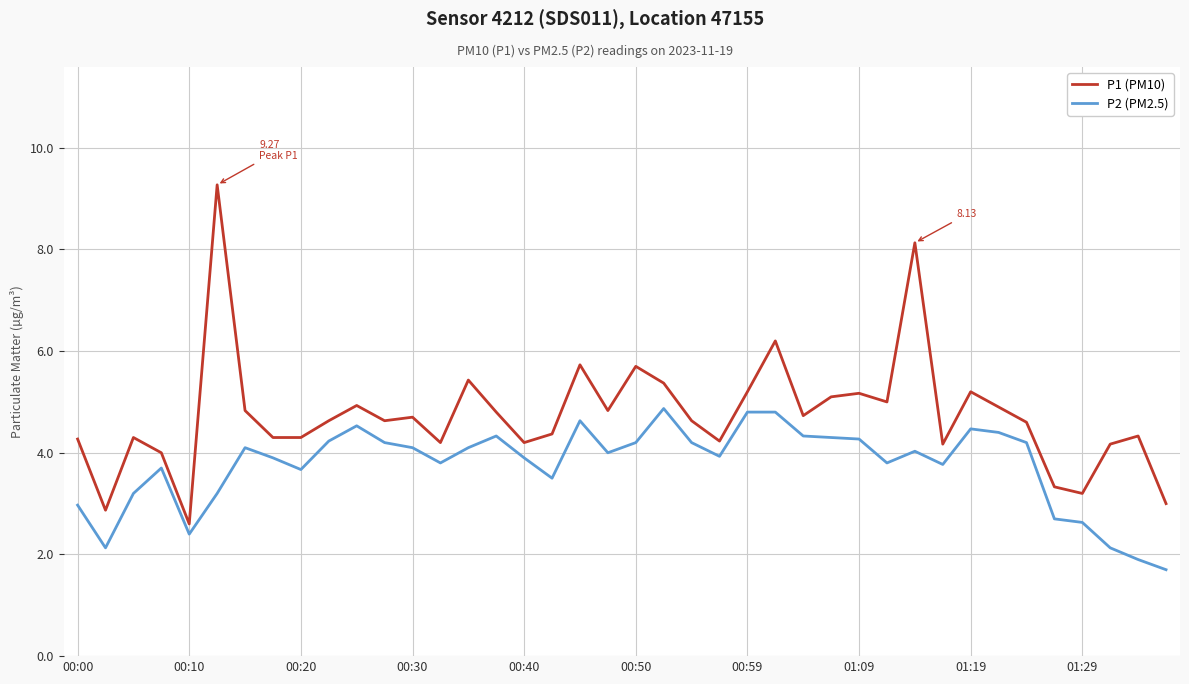

Which series has the largest range (max minus min)?

P1 (PM10)